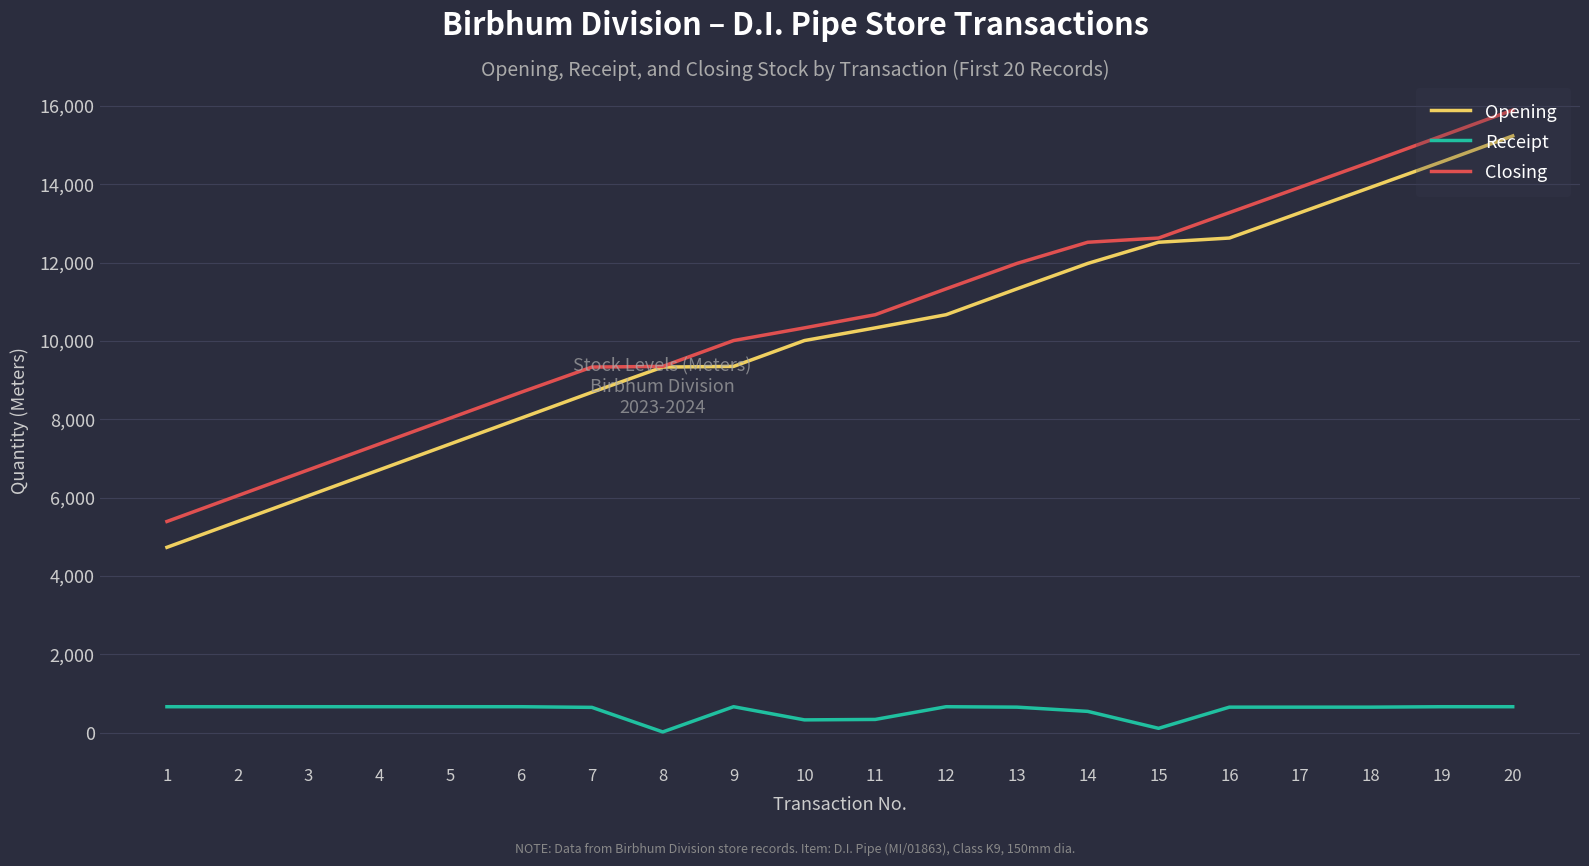

Between 8 and 12, which series saw the biggest shift?

Closing